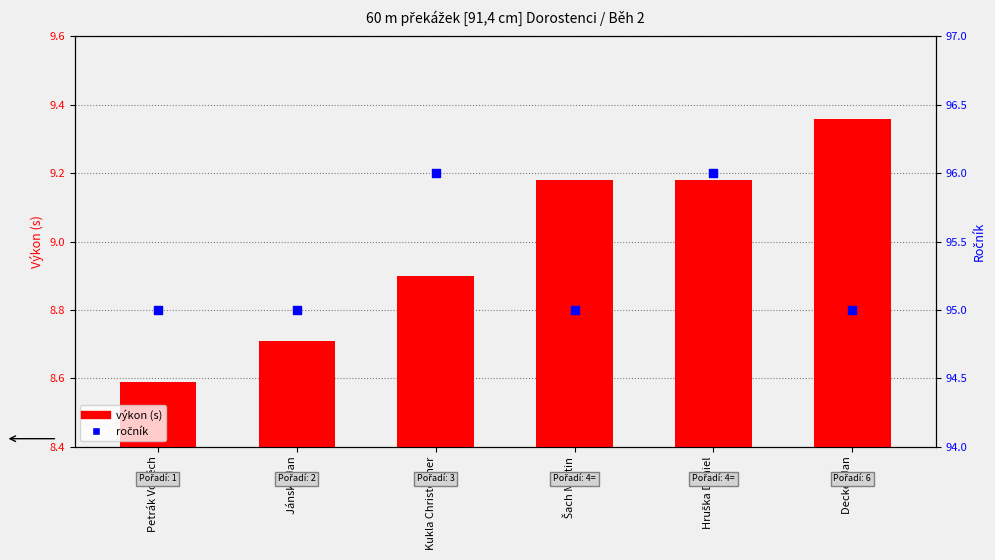

What are all the series names shown in the legend?

výkon (s), ročník